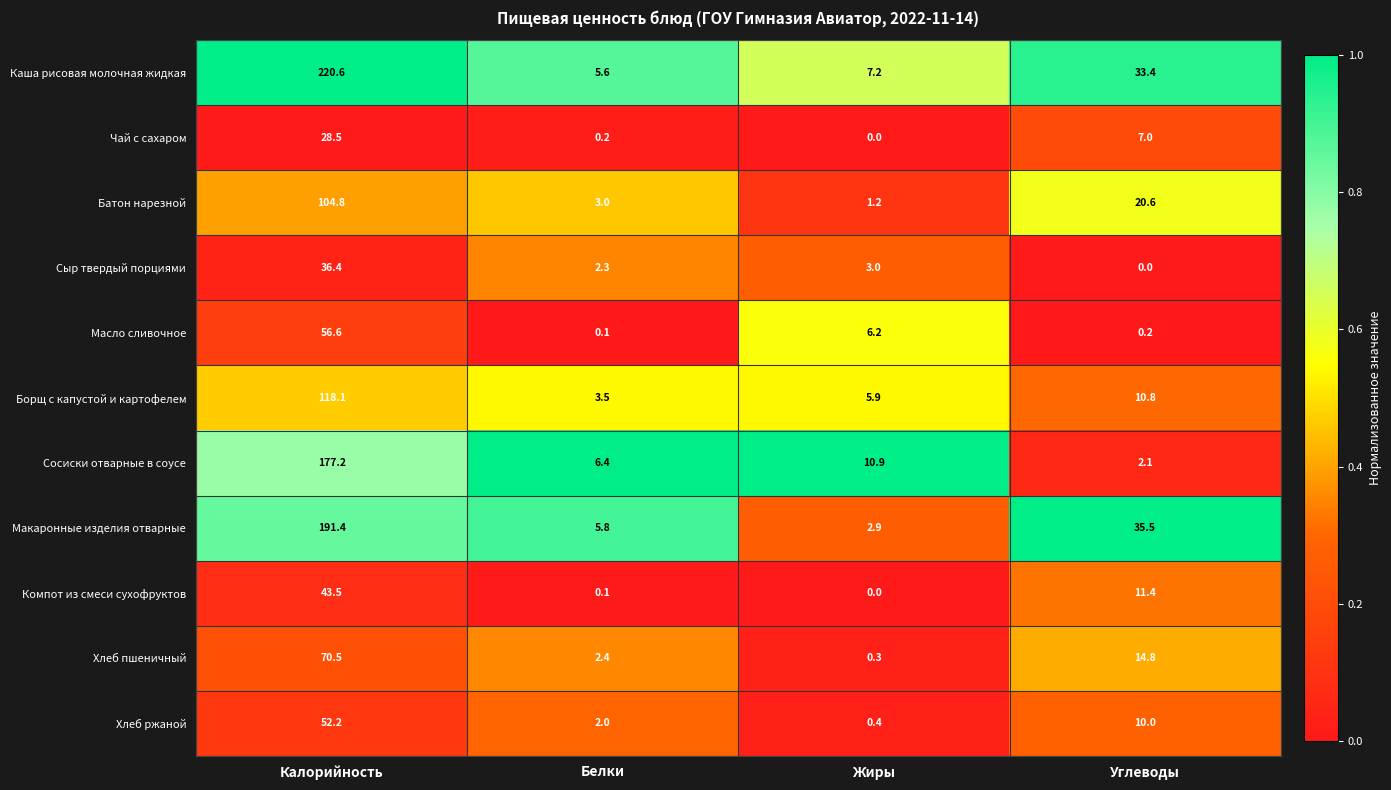

Is it true that Каша рисовая молочная жидкая equals 5.6 at Белки?

True